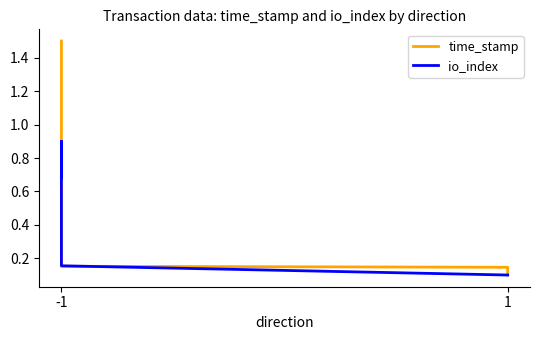

Count the number of categories in the chart.

6